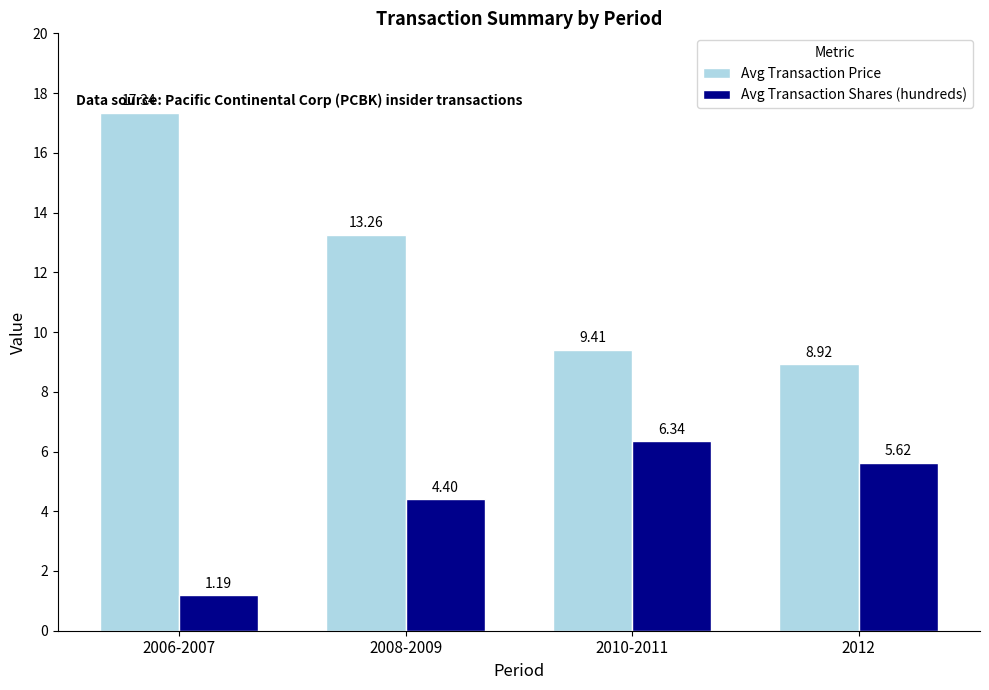

True or false: Avg Transaction Price has a value of 17.3 at 2006-2007.

True